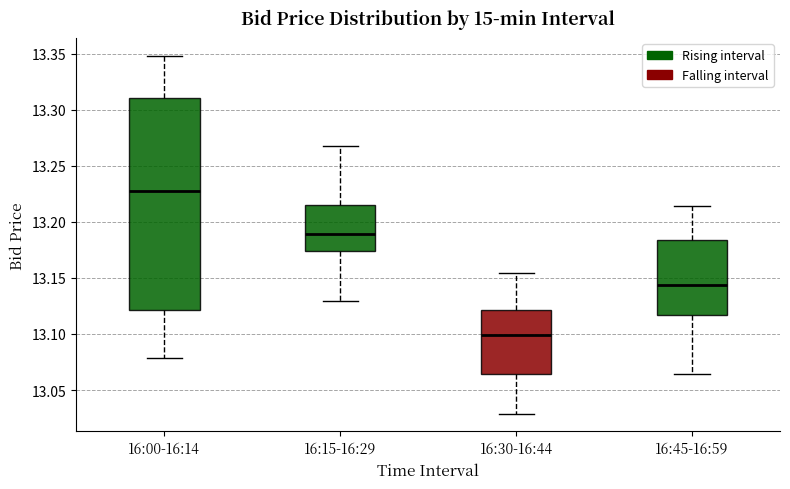

Reading left to right, read every box against the y-axis: the position of its median line, the range the box covers, and the ends of its whiskers. The values are not printed on the chart, so give them approximately, as read against the axis.

16:00-16:14: median 13.230, box 13.120 to 13.310, whiskers 13.080 to 13.350
16:15-16:29: median 13.190, box 13.175 to 13.215, whiskers 13.130 to 13.270
16:30-16:44: median 13.100, box 13.065 to 13.120, whiskers 13.030 to 13.155
16:45-16:59: median 13.145, box 13.115 to 13.185, whiskers 13.065 to 13.215